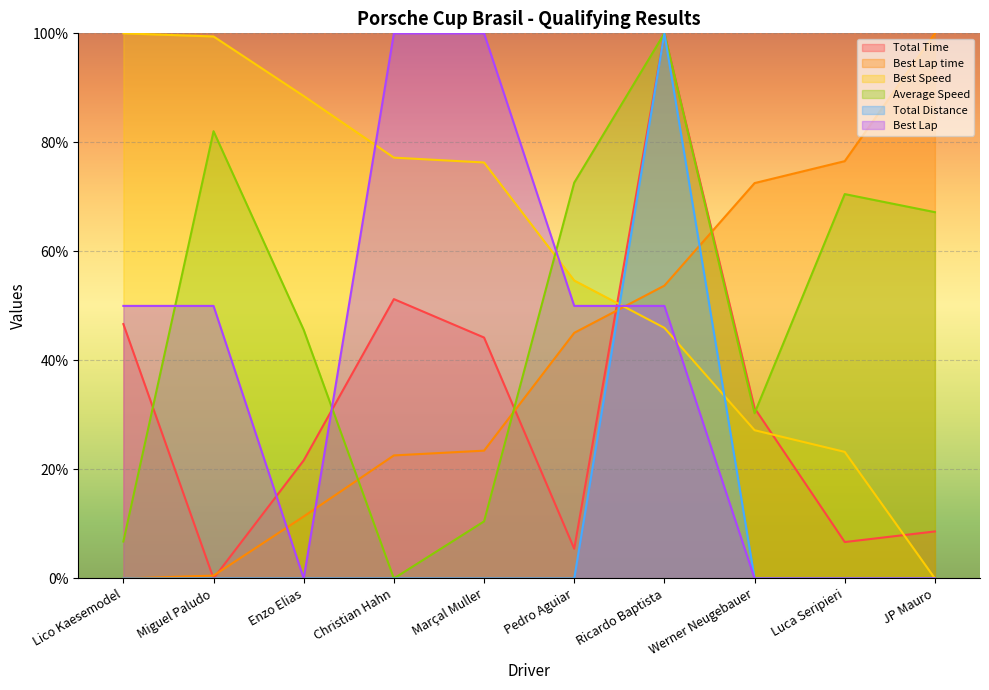

What is the sum of all Best Speed values?

592.5